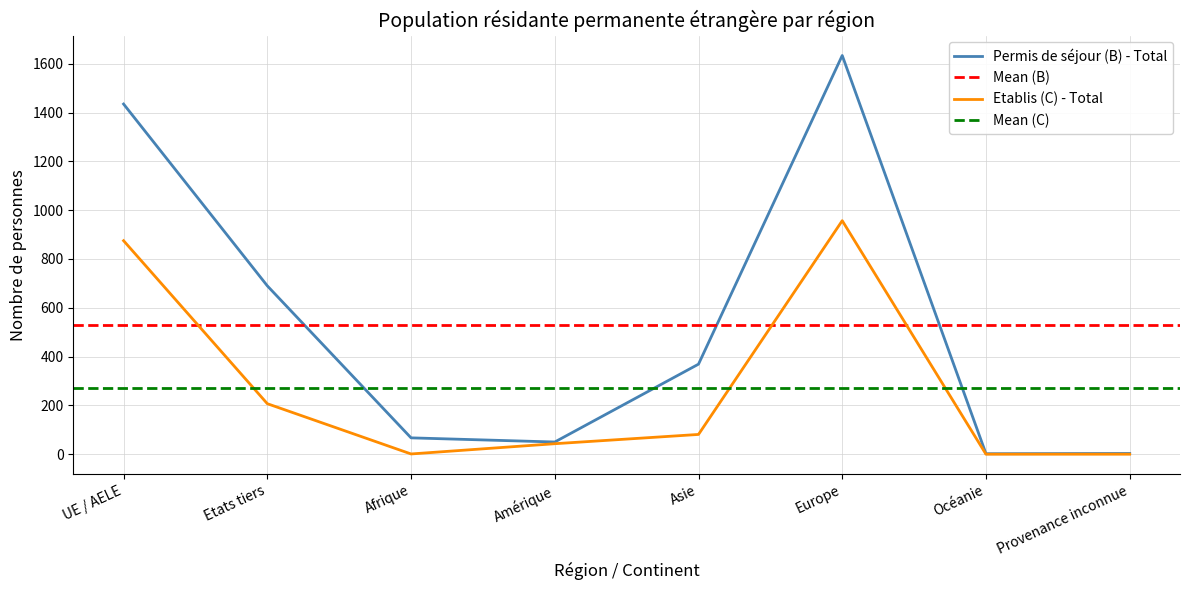

Reading left to right, list all the values displayed in this chart.

Permis de séjour (B) - Total: 1435	690	67	50	369	1634	2	3
Etablis (C) - Total: 875	207	1	43	81	957	0	0